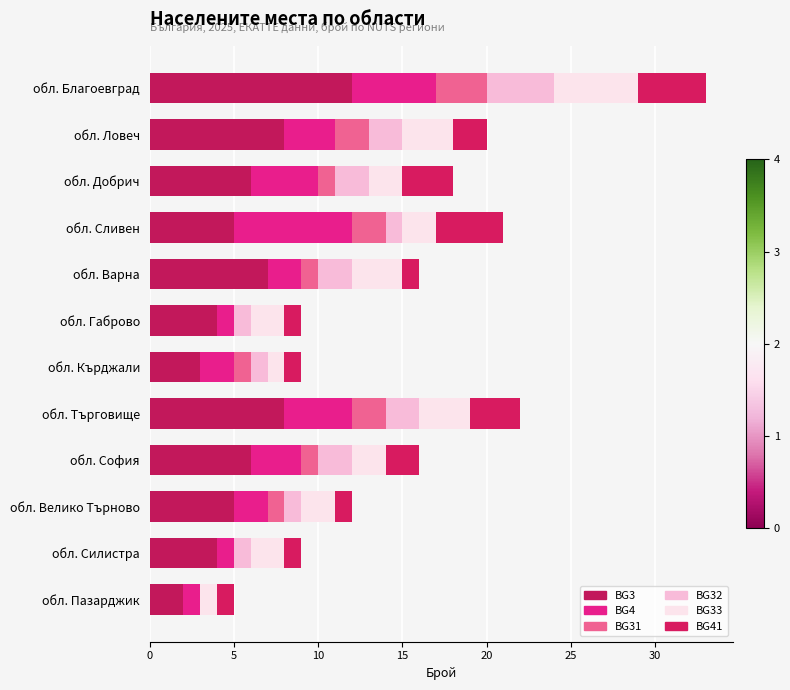

Which series has the largest total across all categories?

BG3